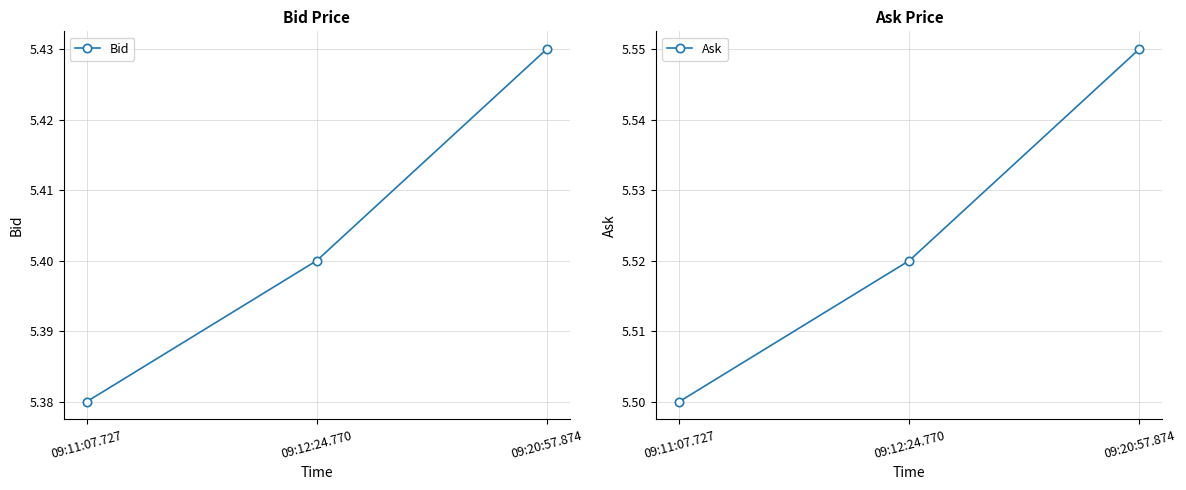

What is the approximate value of Ask at 09:20:57.874?

5.5